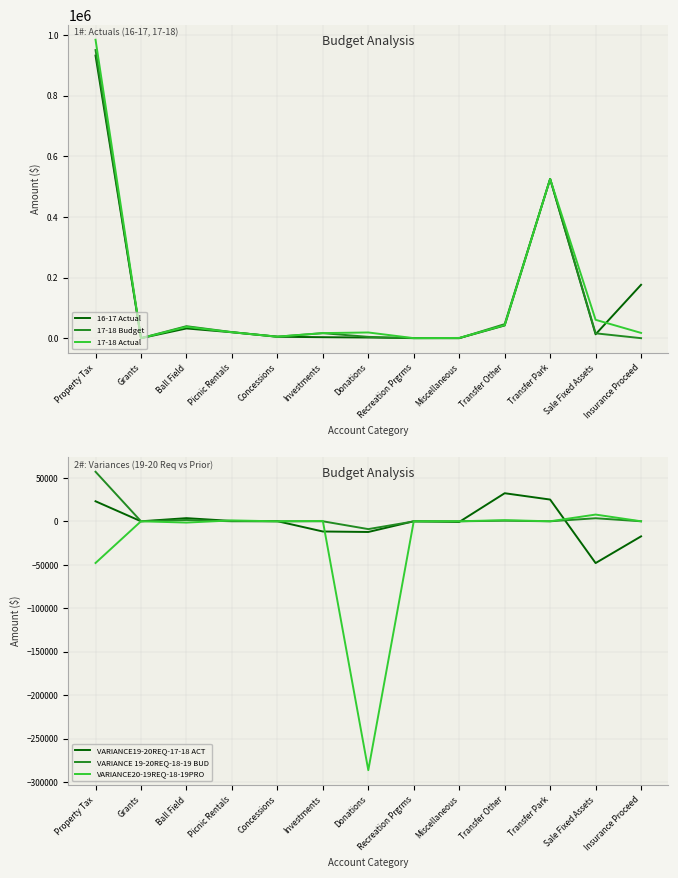

Rank the series by their maximum value, from highest to lowest.

17-18 Actual, 17-18 Budget, 16-17 Actual, VARIANCE 19-20REQ-18-19 BUD, VARIANCE19-20REQ-17-18 ACT, VARIANCE20-19REQ-18-19PRO